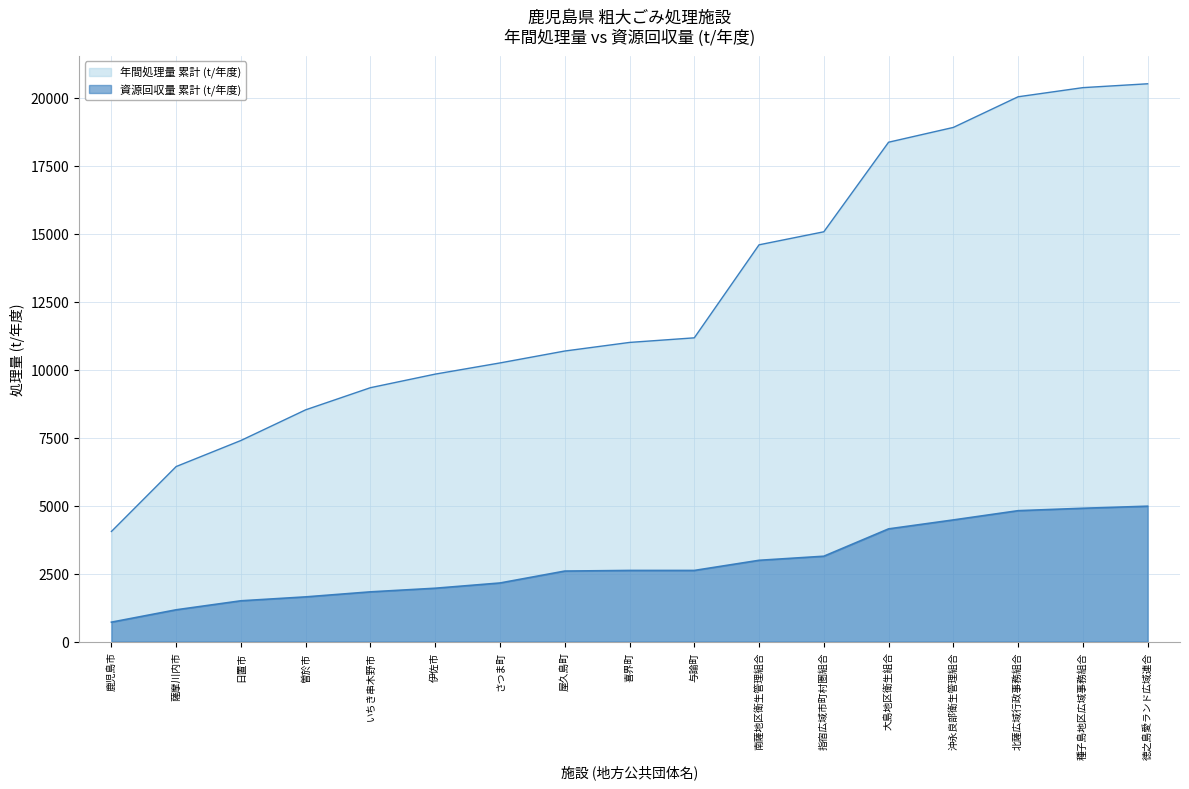

True or false: 資源回収量 累計 (t/年度) and 年間処理量 累計 (t/年度) cross at least once.

False